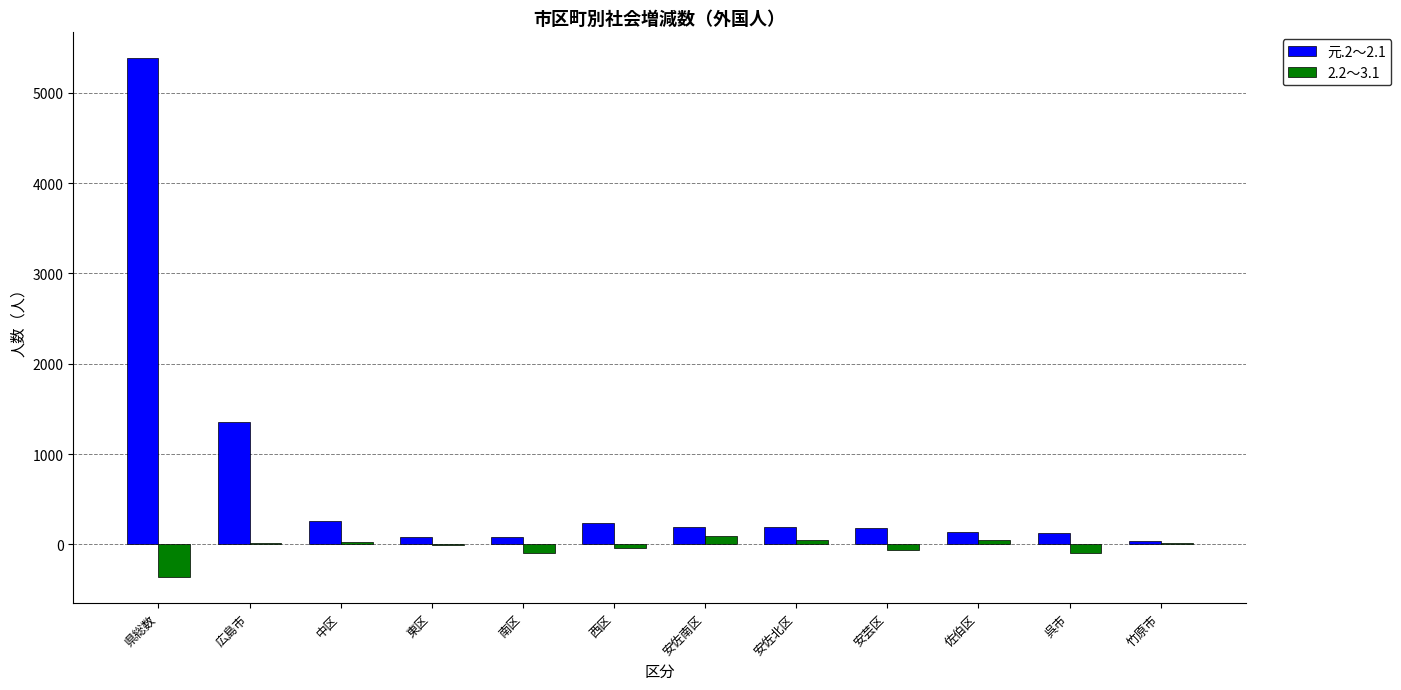

Which series has the largest range (max minus min)?

元.2～2.1